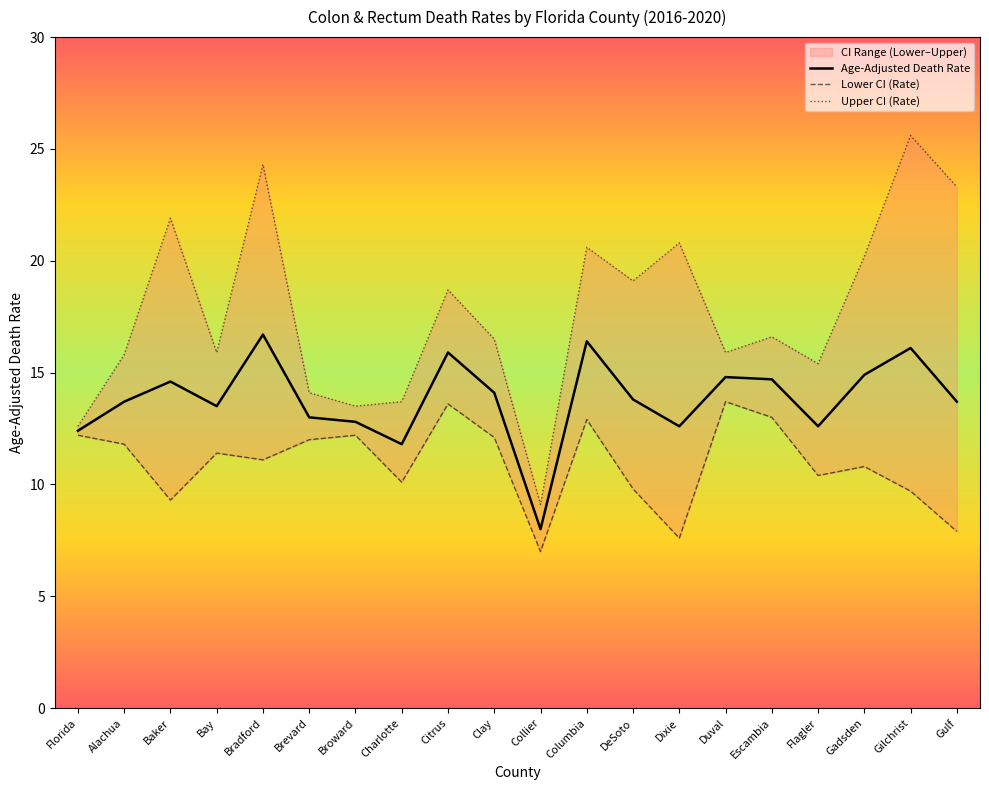

What is the minimum value for Lower CI (Rate)?

7.0